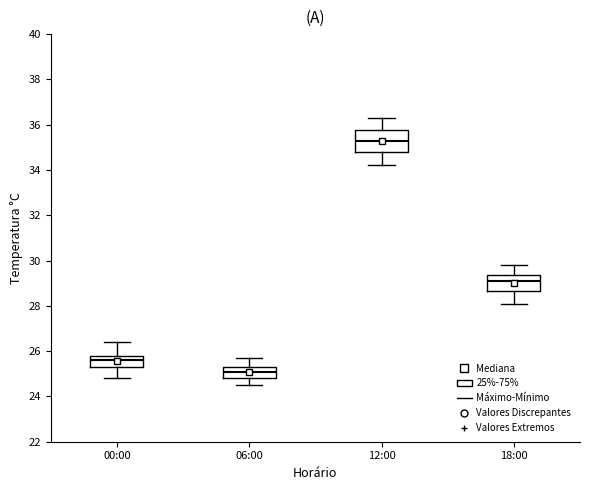

Comparing the boxes themselves (not the whiskers), which one is the tallest?

12:00